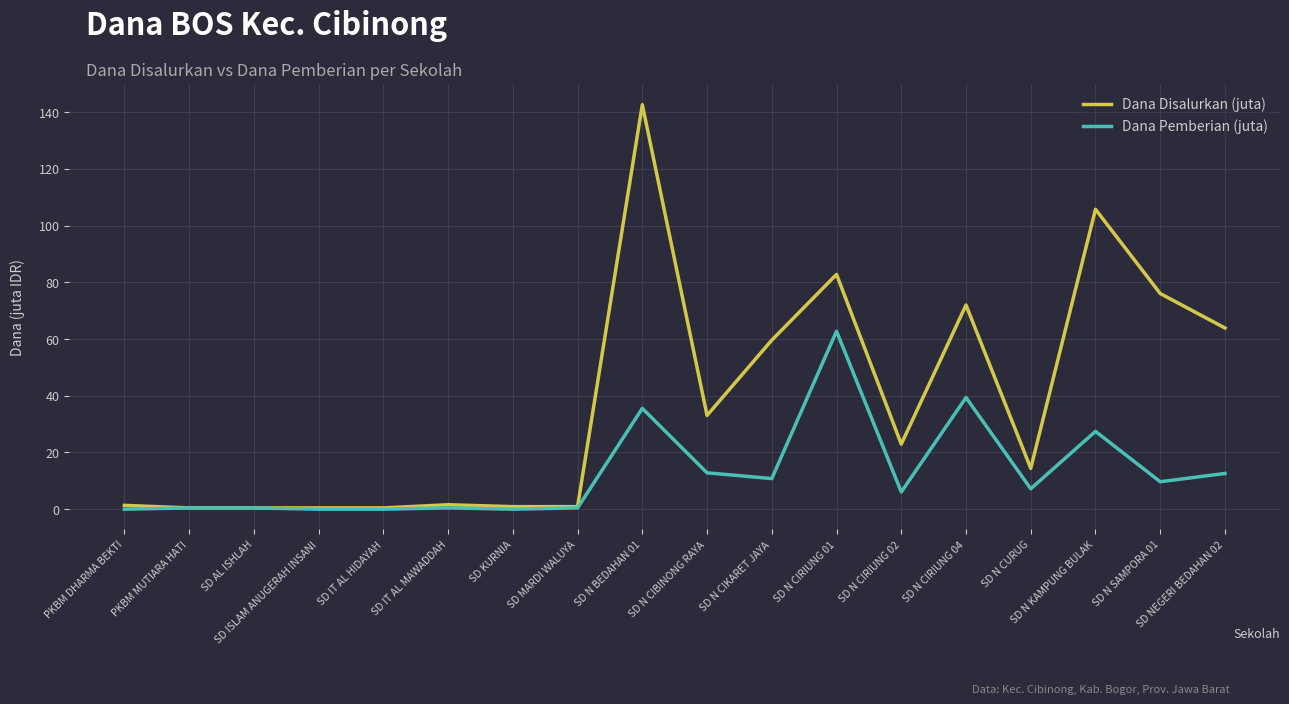

At which category is the sum across all series the highest?

SD N BEDAHAN 01